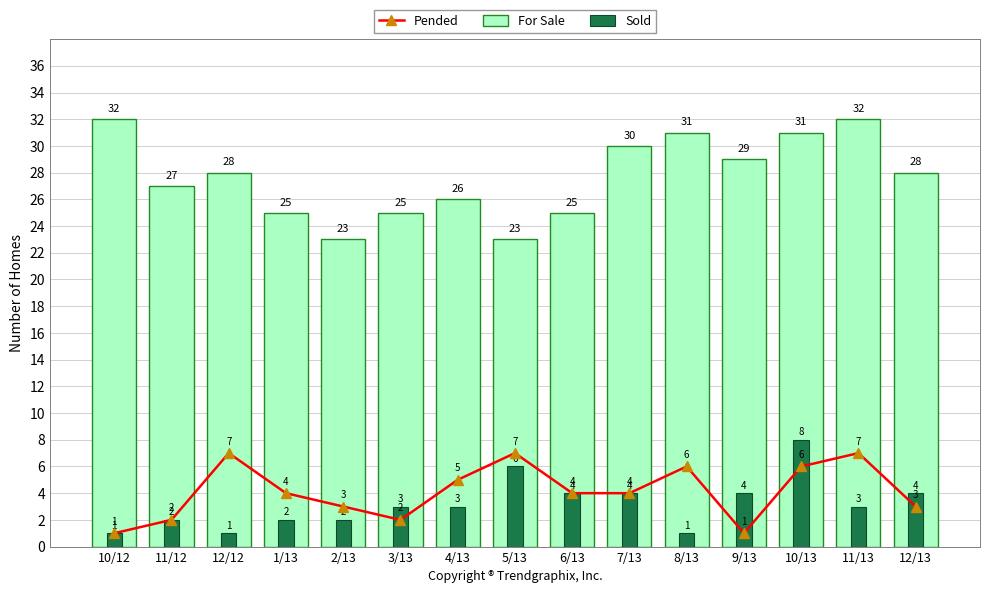

At which label does Pended first exceed 4?

12/12